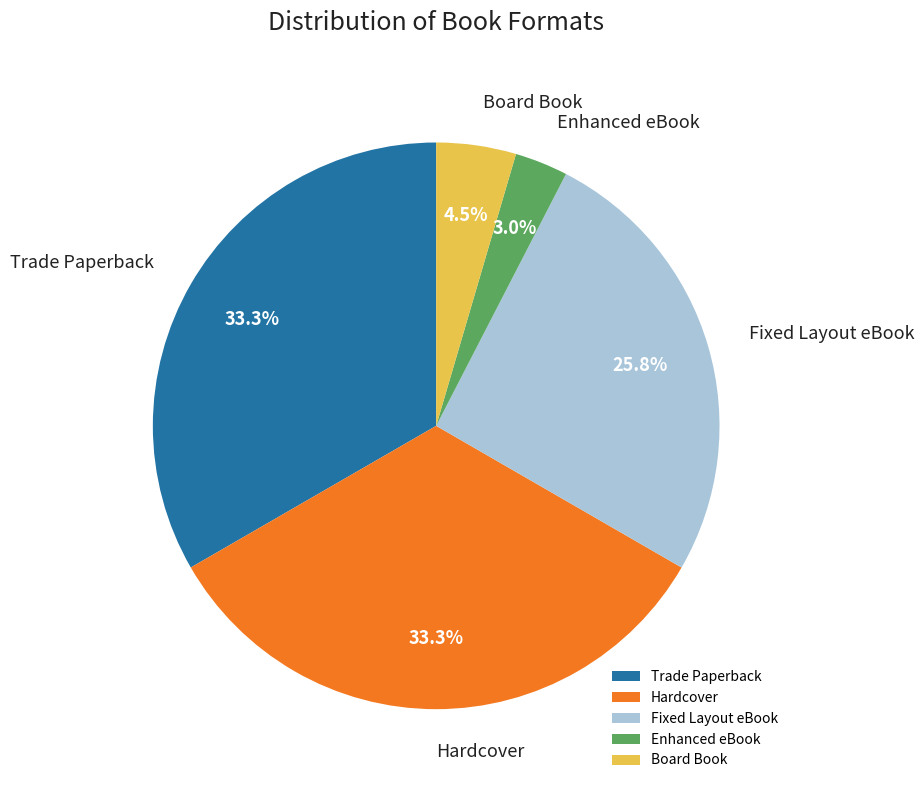

To the nearest percent, what portion does Trade Paperback represent?

33%